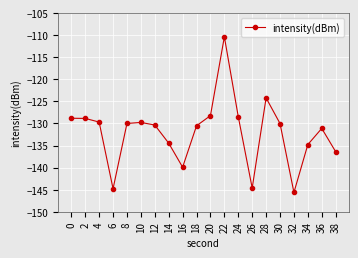

True or false: the data shows -131.1 at 36.

True